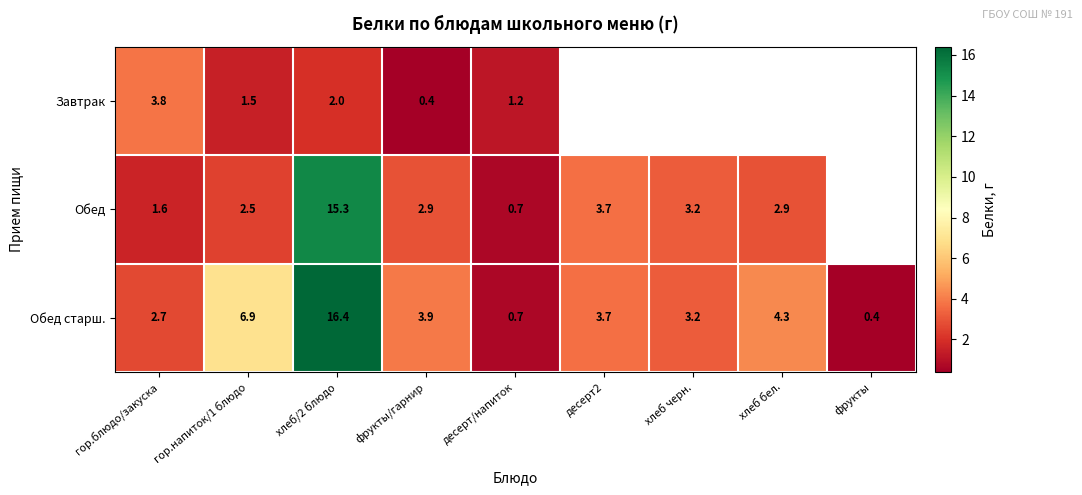

How many values in the Обед старш. series are below 3?

3